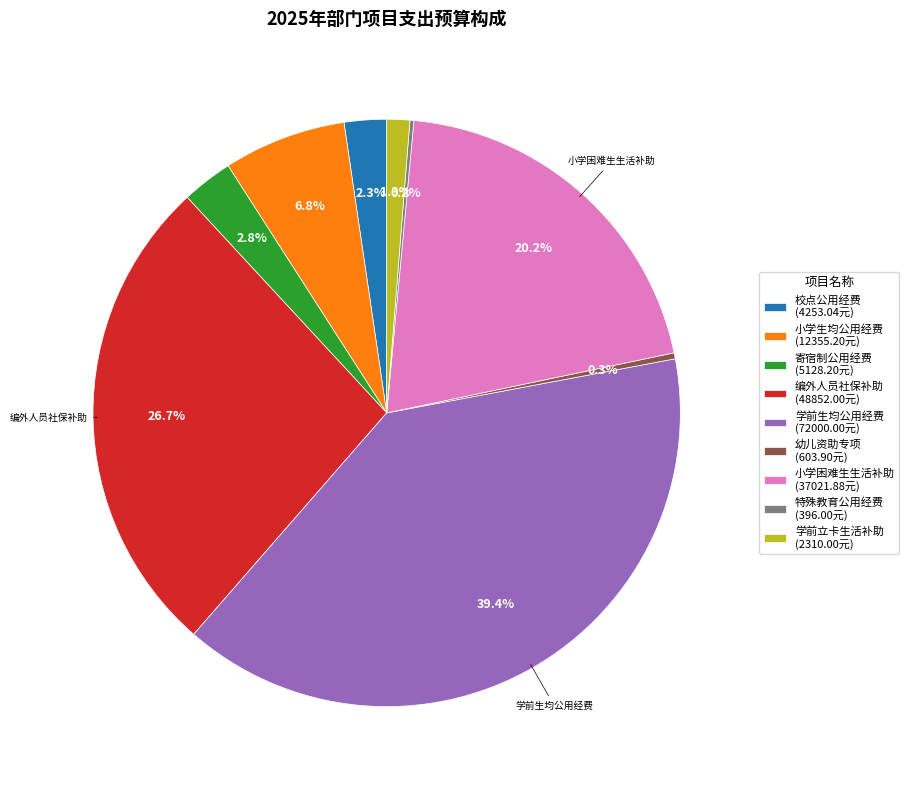

What portion of the pie excludes 学前立卡生活补助 (2310.00元)?

98.7%